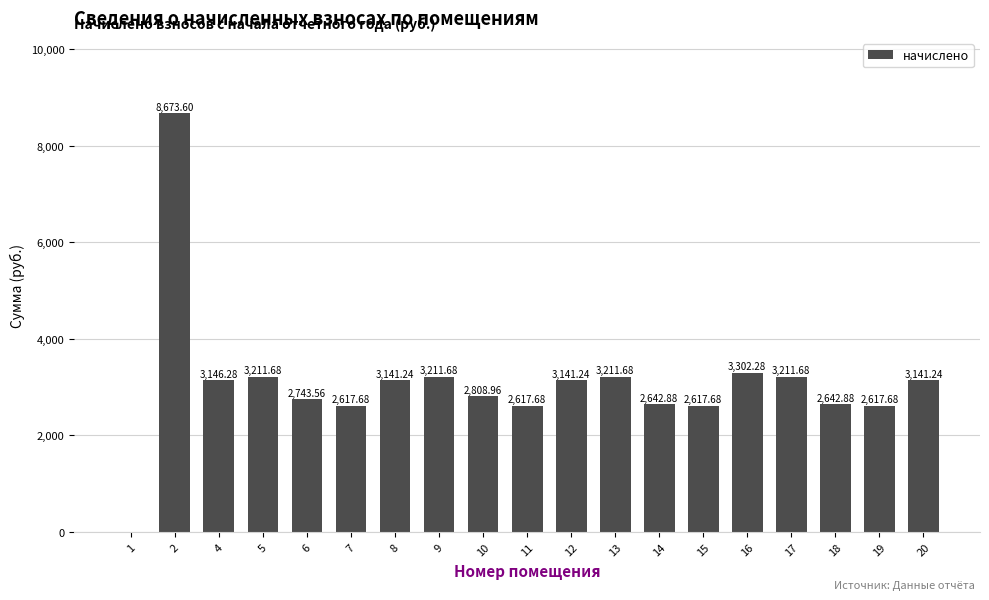

Reading right to left, extract all data points from this chart.

20=3141.2	19=2617.7	18=2642.9	17=3211.7	16=3302.3	15=2617.7	14=2642.9	13=3211.7	12=3141.2	11=2617.7	10=2809.0	9=3211.7	8=3141.2	7=2617.7	6=2743.6	5=3211.7	4=3146.3	2=8673.6	1=0.0